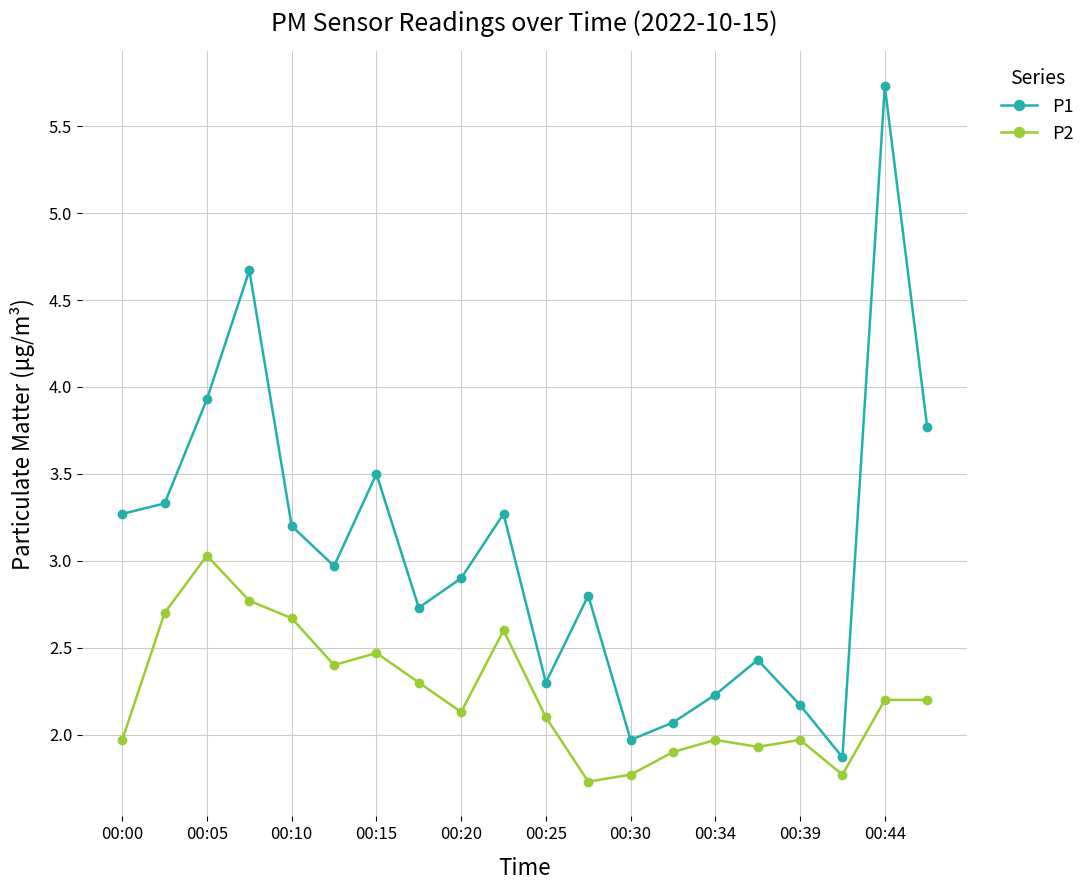

True or false: P1 has more than 0 points higher than both neighbors.

True